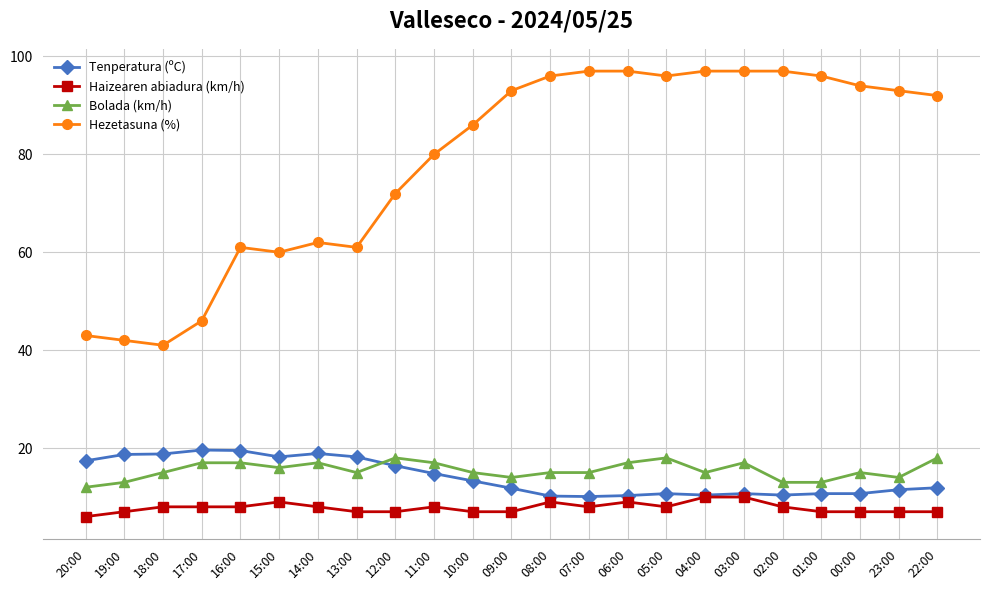

What is the total value across all series at 09:00?

125.8